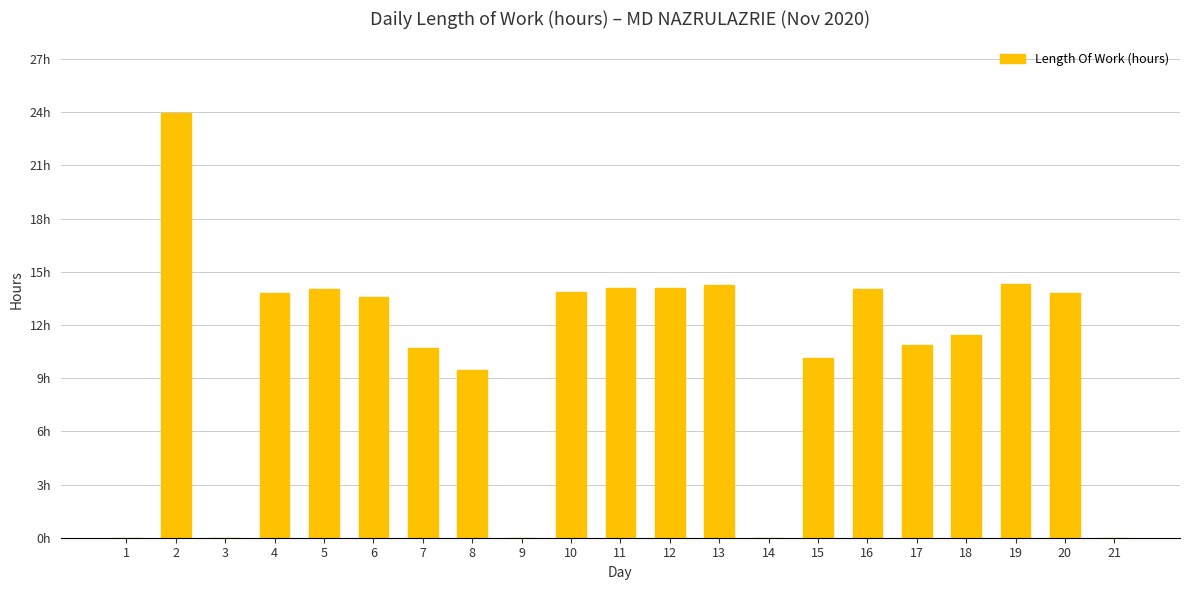

How many values are above zero?

16